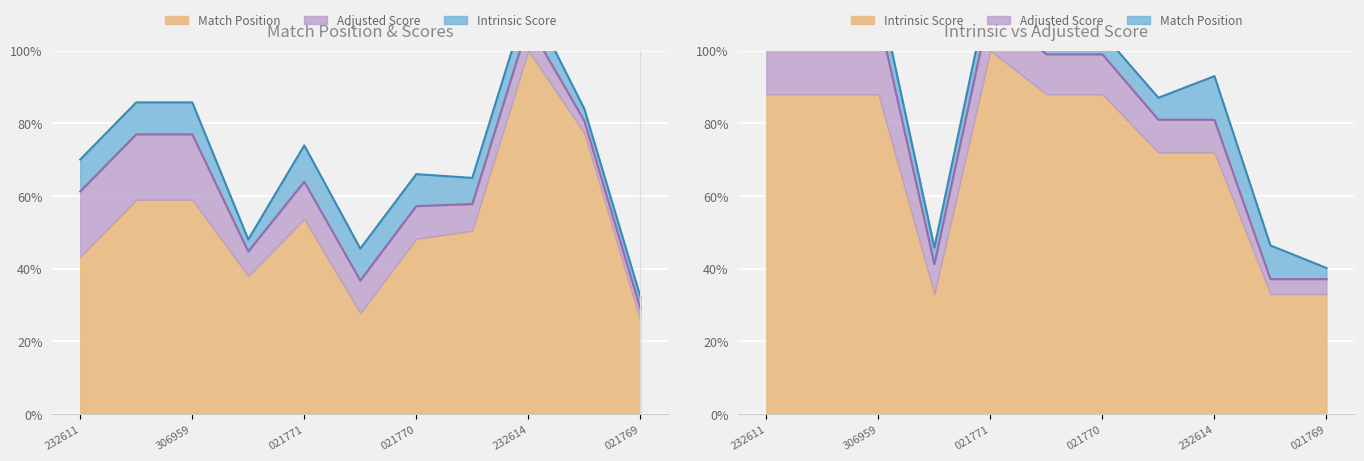

The value of Intrinsic Score at 232614 is 1.0. True or false?

False